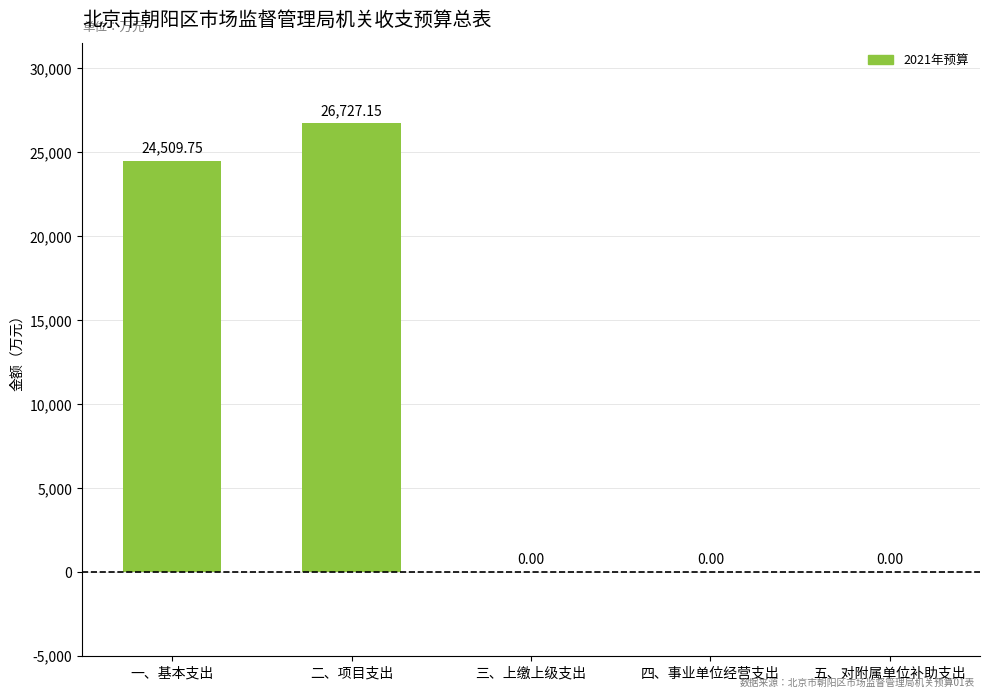

The value at 五、对附属单位补助支出 is -17944.7. True or false?

False